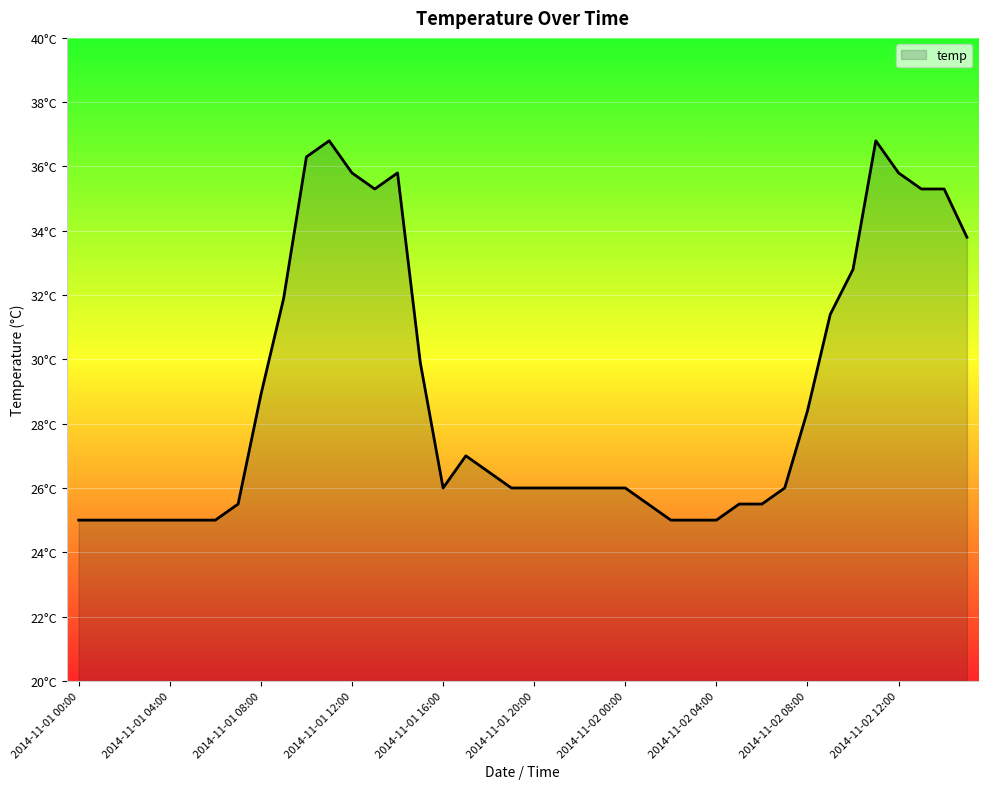

Does the chart have visible grid lines?

Yes